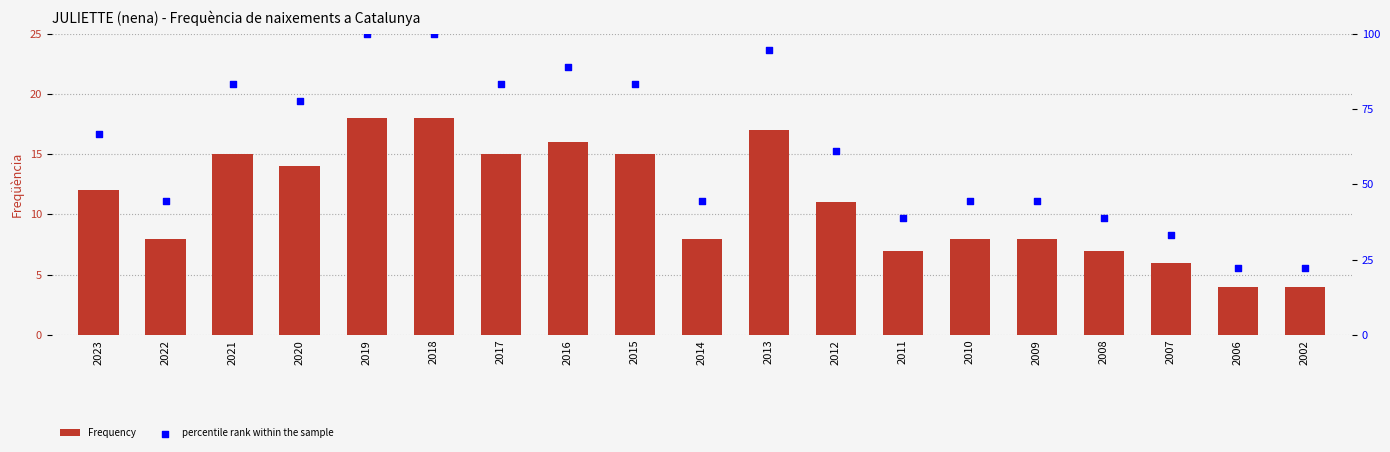

Which series reaches the maximum Y coordinate?

percentile rank within the sample